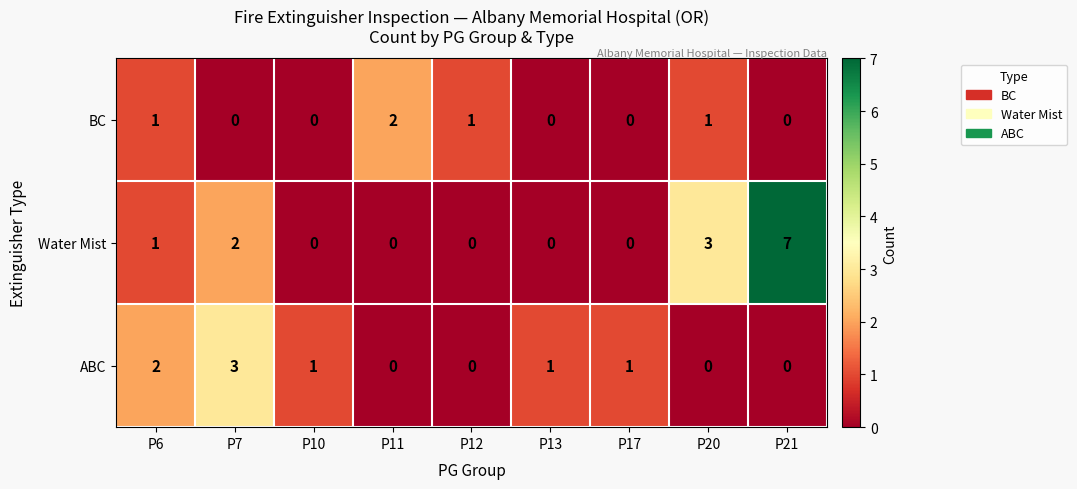

Count the number of data series in this chart.

3